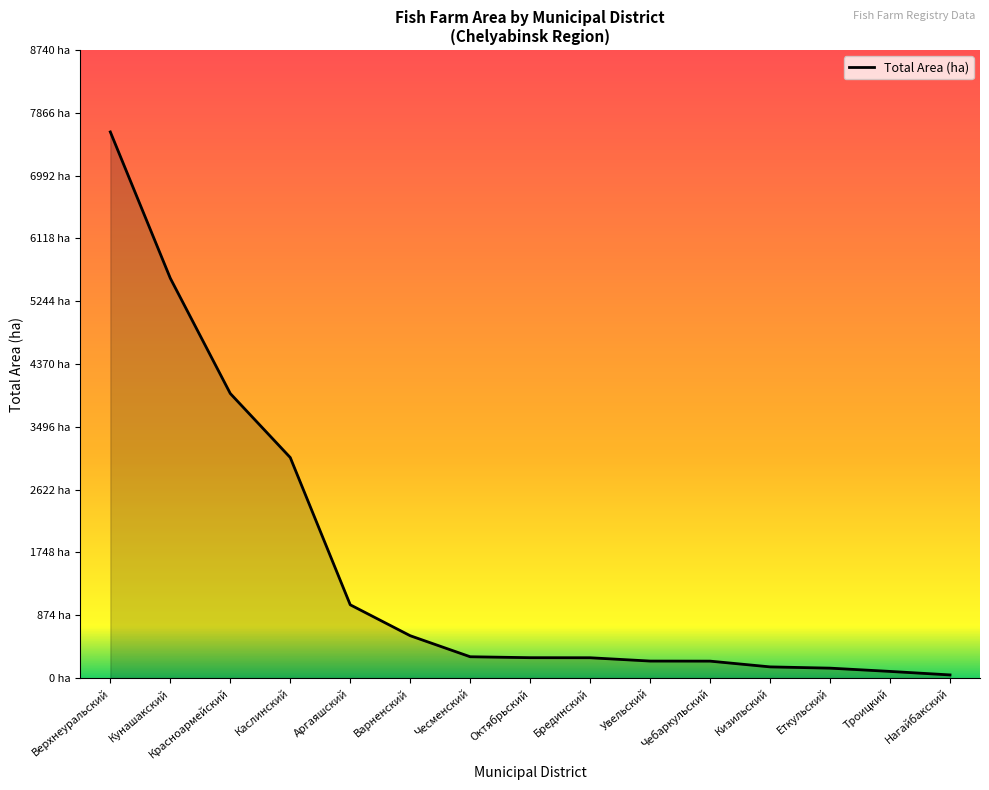

Rank the categories by value from lowest to highest.

Нагайбакский, Троицкий, Еткульский, Кизильский, Чебаркульский, Увельский, Брединский, Октябрьский, Чесменский, Варненский, Аргаяшский, Каслинский, Красноармейский, Кунашакский, Верхнеуральский